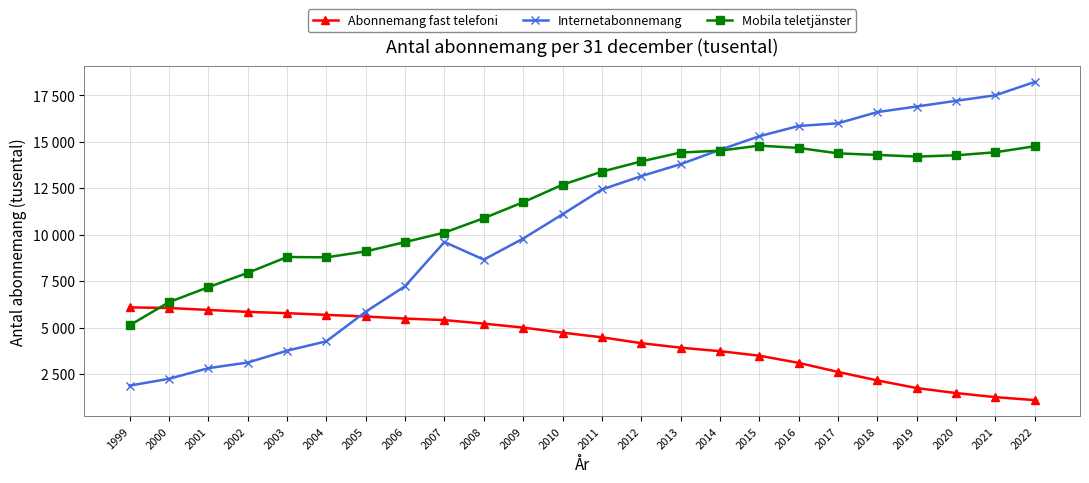

True or false: Abonnemang fast telefoni has more than 1 points higher than both neighbors.

False